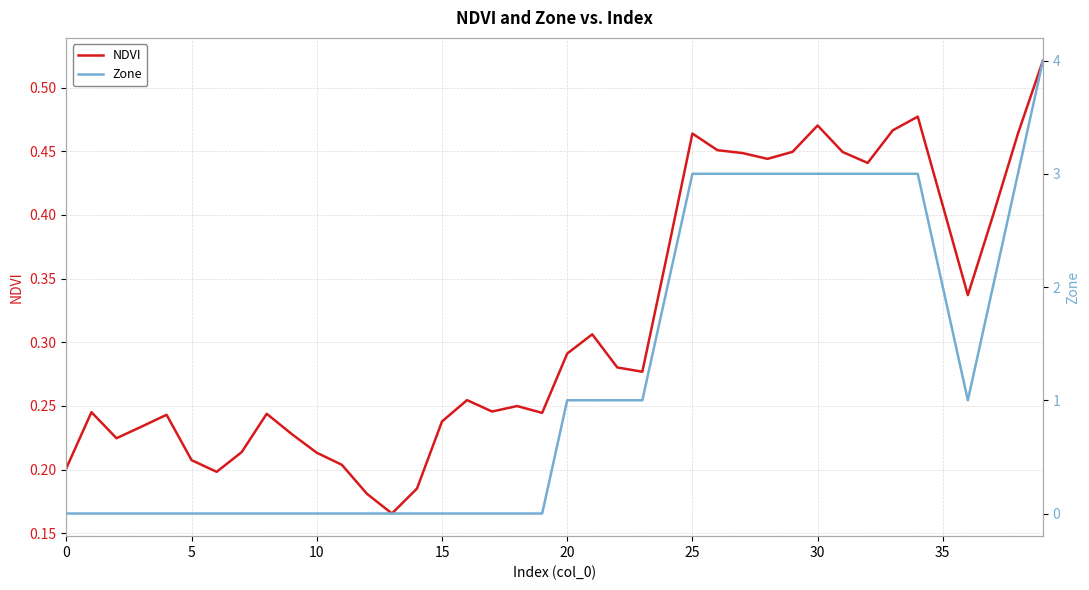

The NDVI series shows 0.5 at 26. True or false?

True